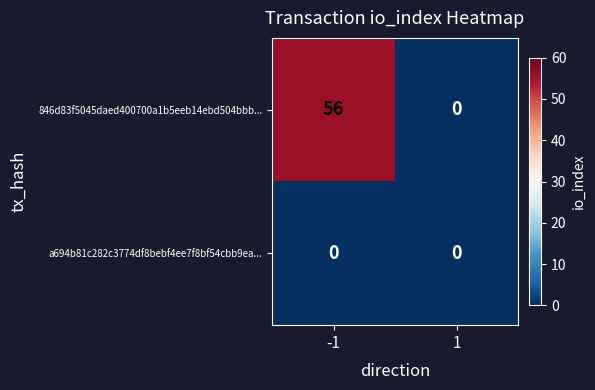

Read the 846d83f5045daed400700a1b5eeb14ebd504bbb... value at -1.

56